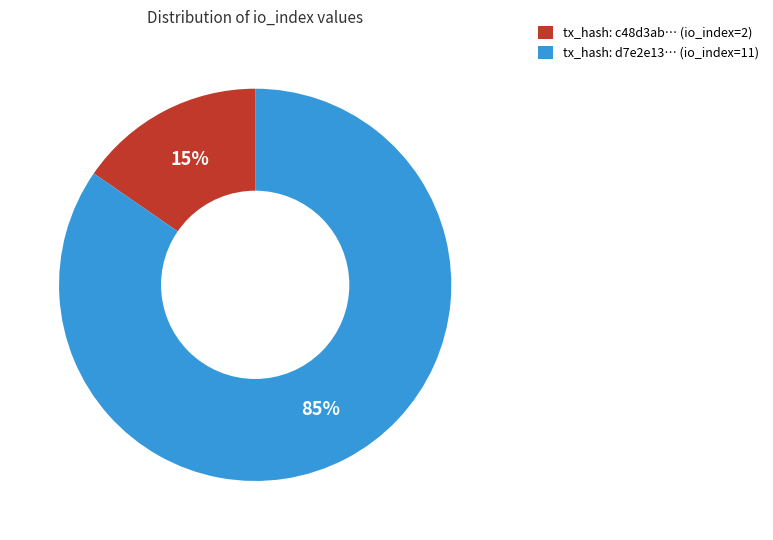

To the nearest percent, what is the combined percentage of tx_hash: c48d3ab… (io_index=2) and tx_hash: d7e2e13… (io_index=11)?

100%